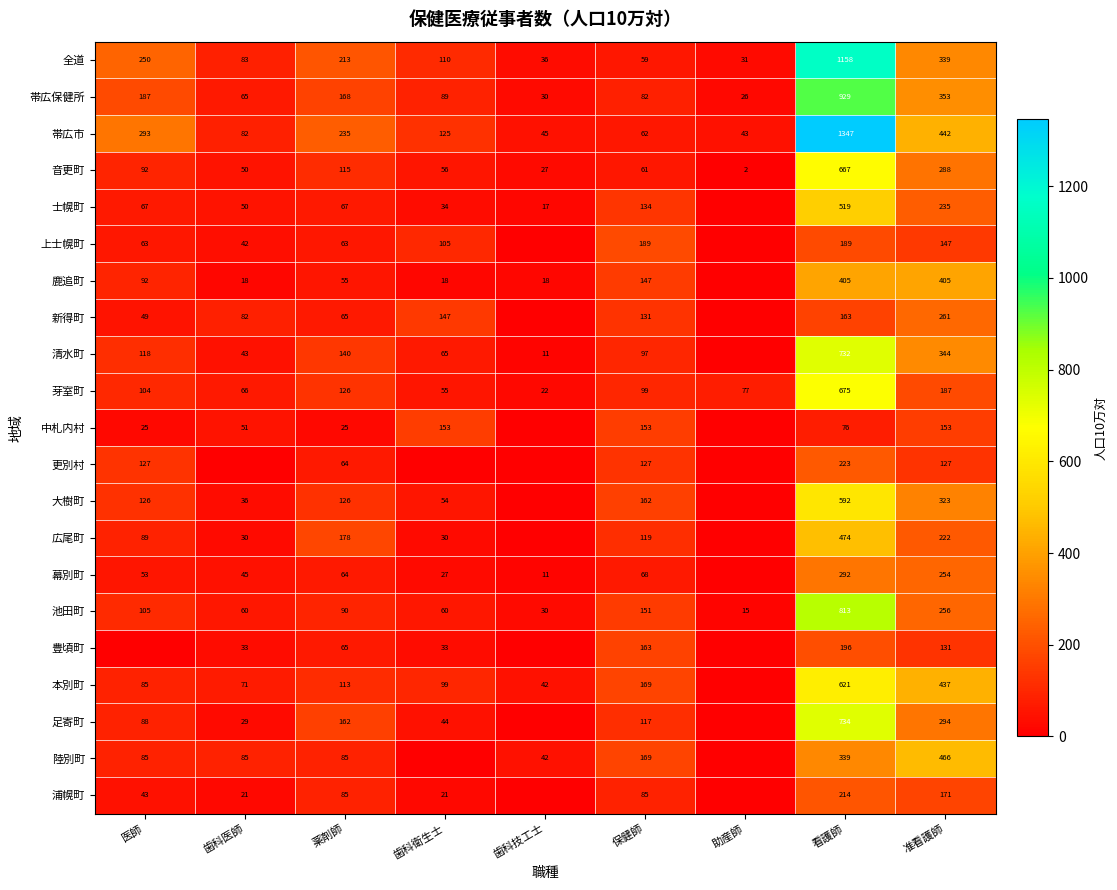

True or false: 帯広保健所 has a value of 1303 at 看護師.

False